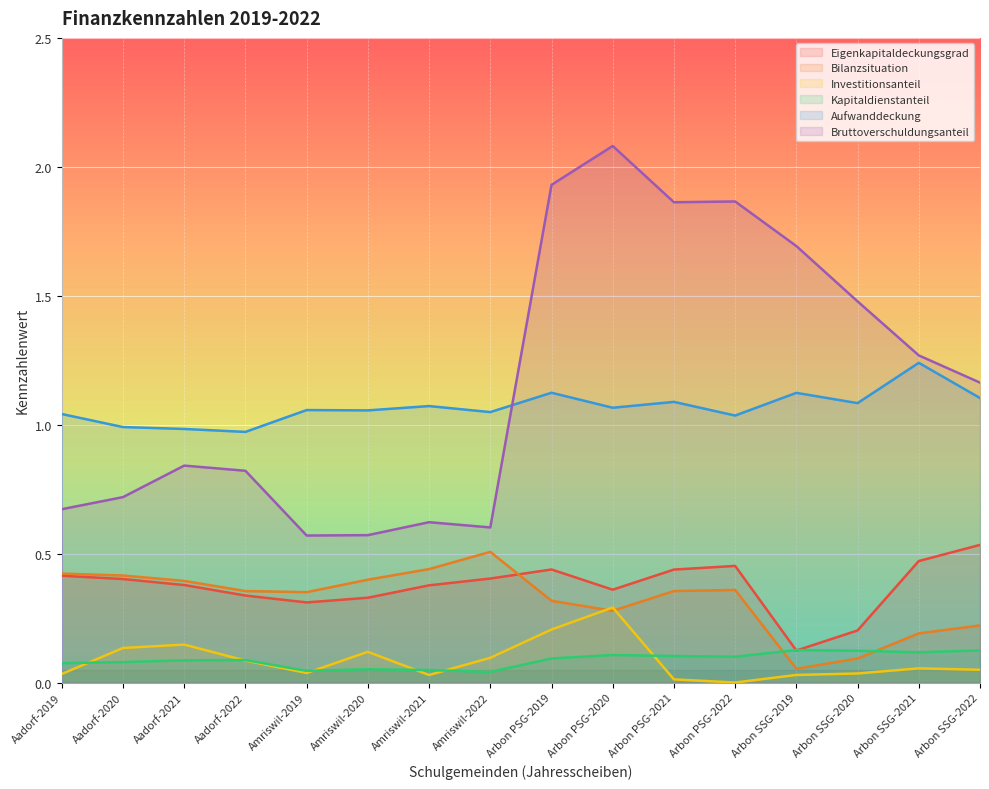

Reading left to right, what are all the values shown in this chart?

Eigenkapitaldeckungsgrad: 0.4	0.4	0.4	0.3	0.3	0.3	0.4	0.4	0.4	0.4	0.4	0.5	0.1	0.2	0.5	0.5
Bilanzsituation: 0.4	0.4	0.4	0.4	0.4	0.4	0.4	0.5	0.3	0.3	0.4	0.4	0.1	0.1	0.2	0.2
Investitionsanteil: 0.0	0.1	0.1	0.1	0.0	0.1	0.0	0.1	0.2	0.3	0.0	0.0	0.0	0.0	0.1	0.0
Kapitaldienstanteil: 0.1	0.1	0.1	0.1	0.0	0.1	0.0	0.0	0.1	0.1	0.1	0.1	0.1	0.1	0.1	0.1
Aufwanddeckung: 1.0	1.0	1.0	1.0	1.1	1.1	1.1	1.0	1.1	1.1	1.1	1.0	1.1	1.1	1.2	1.1
Bruttoverschuldungsanteil: 0.7	0.7	0.8	0.8	0.6	0.6	0.6	0.6	1.9	2.1	1.9	1.9	1.7	1.5	1.3	1.2